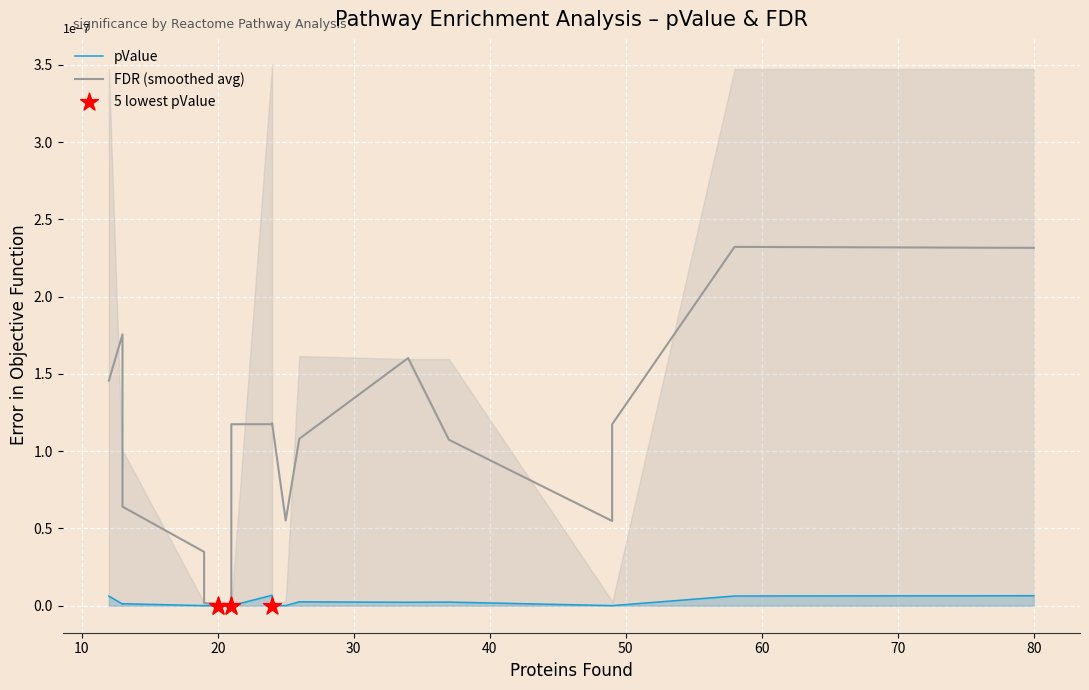

Which series has the largest total across all categories?

FDR